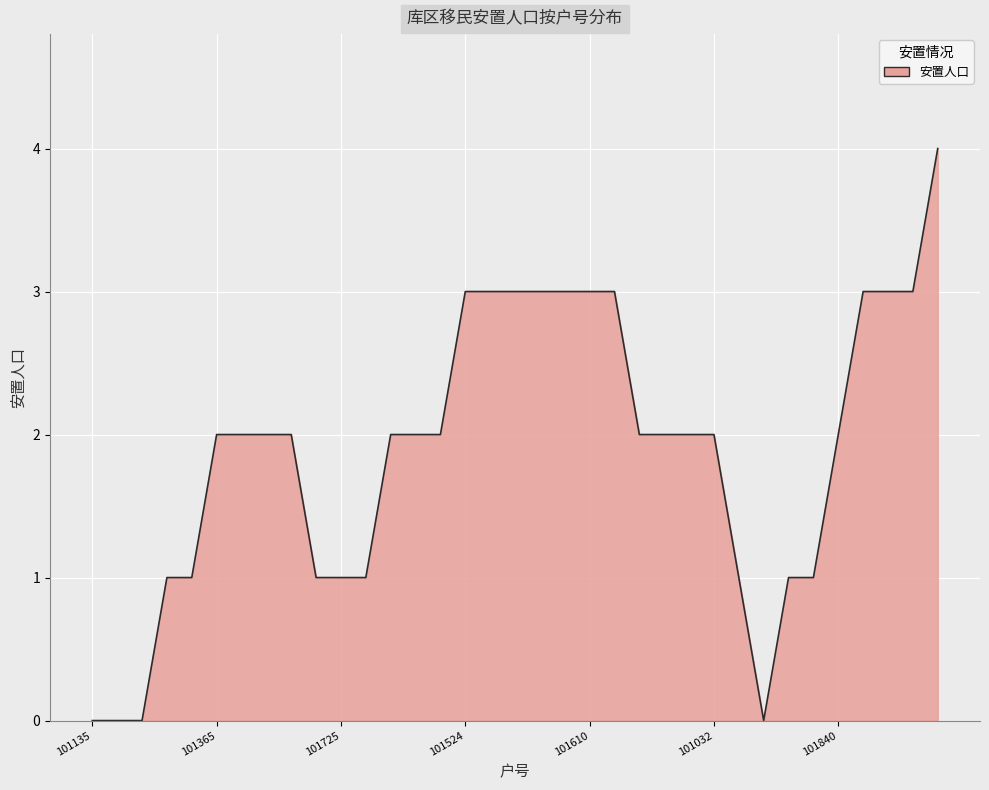

How many lines are shown in the chart?

1